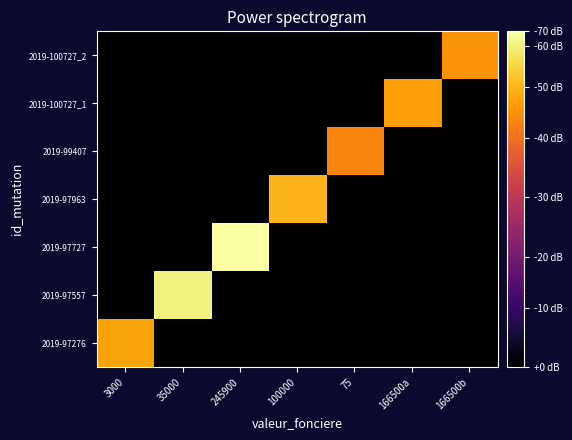

Rank the series at 75 from highest to lowest value.

2019-99407, 2019-97276, 2019-97557, 2019-97727, 2019-97963, 2019-100727_1, 2019-100727_2